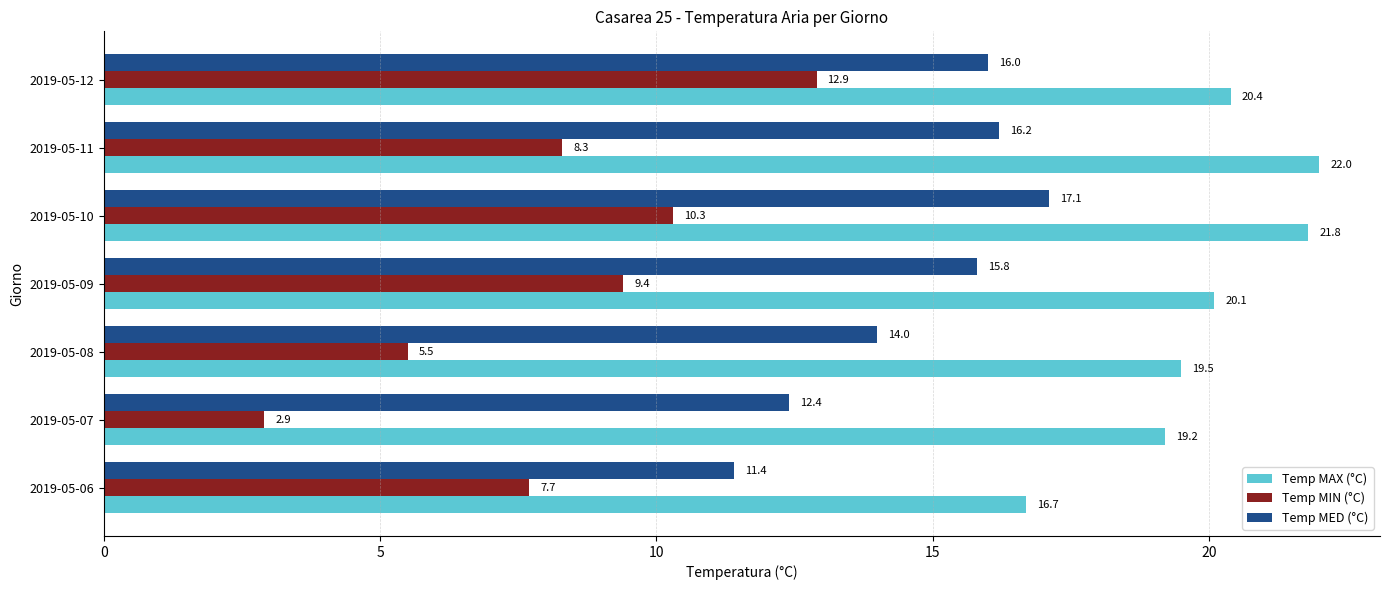

What is the average value of the Temp MAX (°C) series?

20.0